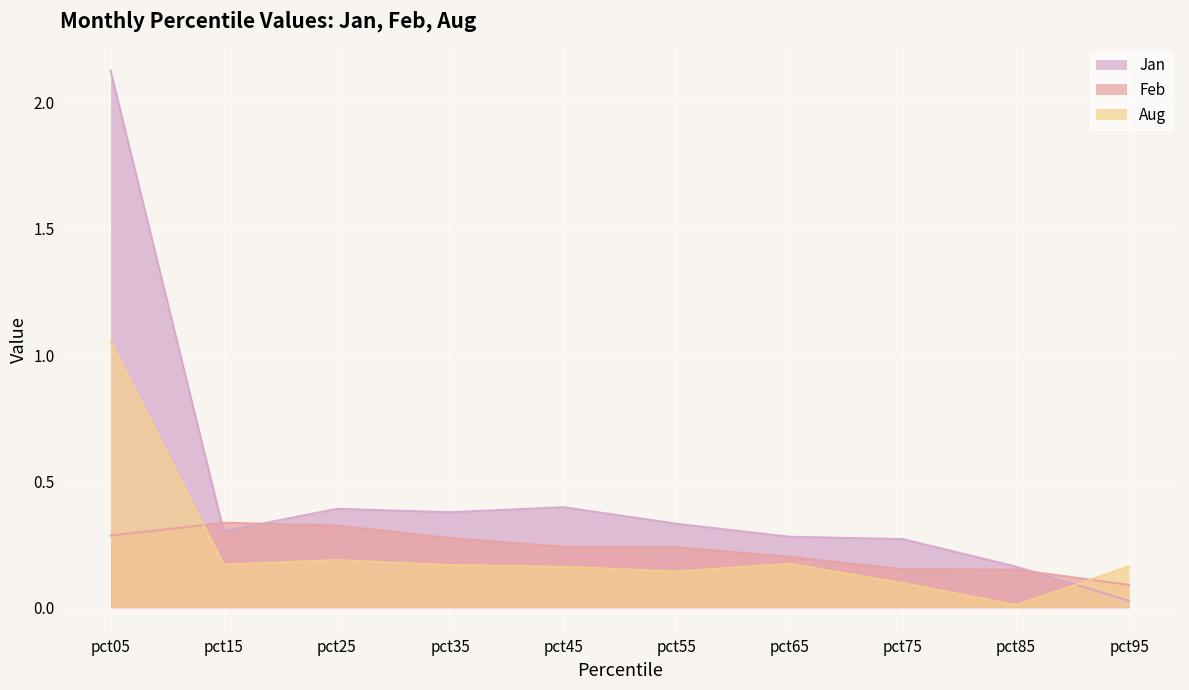

What is the difference between the highest and lowest values at pct85?

0.2